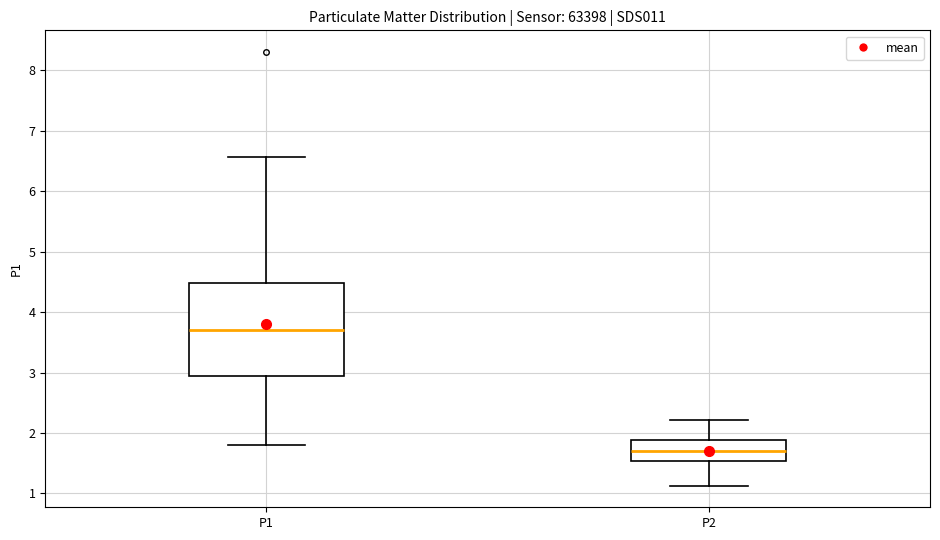

Which box's median line is the lowest?

P2